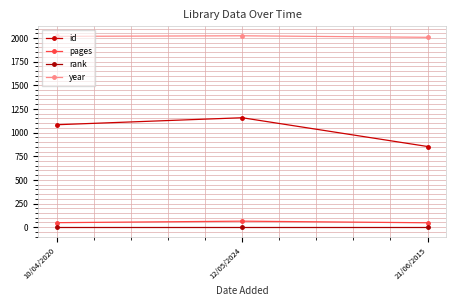

What is the approximate value of year at 12/05/2024, to the nearest 10?

2020